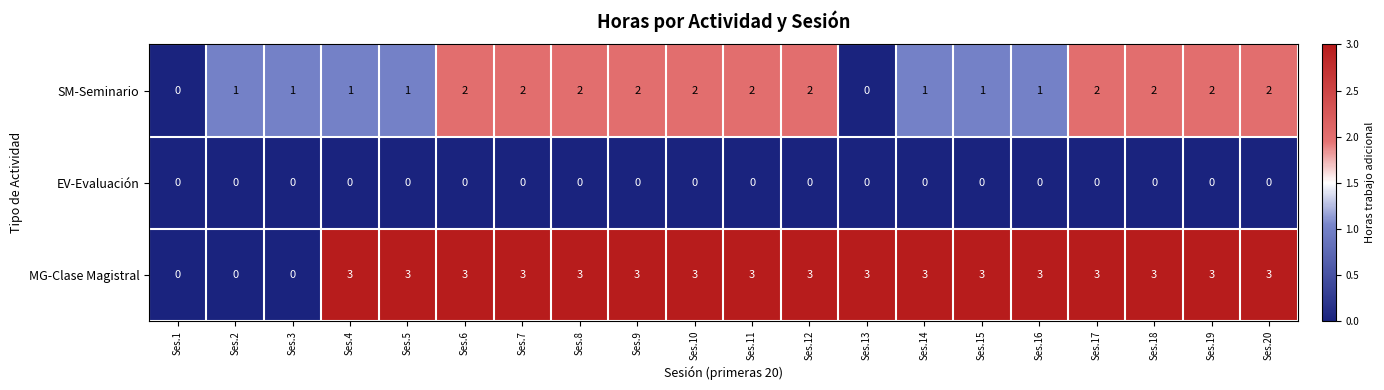

What is the difference between the highest and lowest values at Ses.20?

3